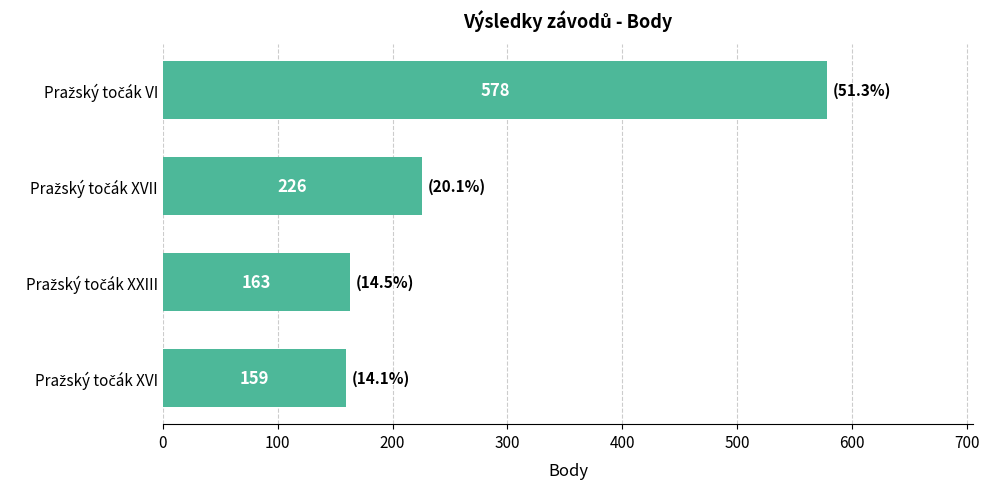

What is the minimum value shown in the chart?

159